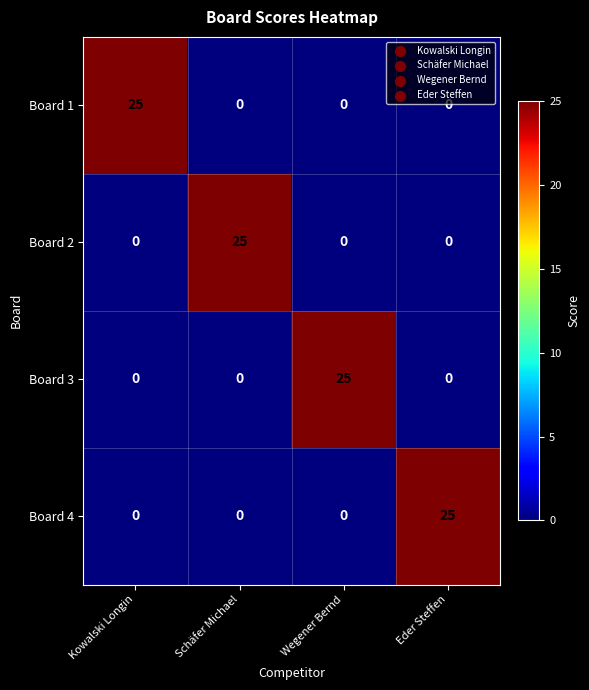

What is the greatest value displayed?

25